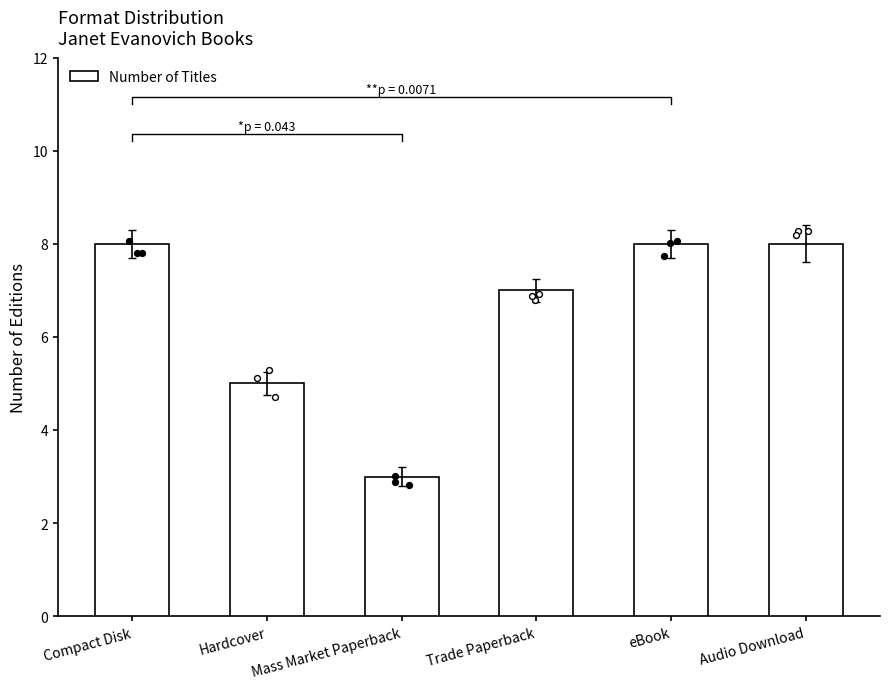

What is the ratio of the value at eBook to the value at Compact Disk?

1.0